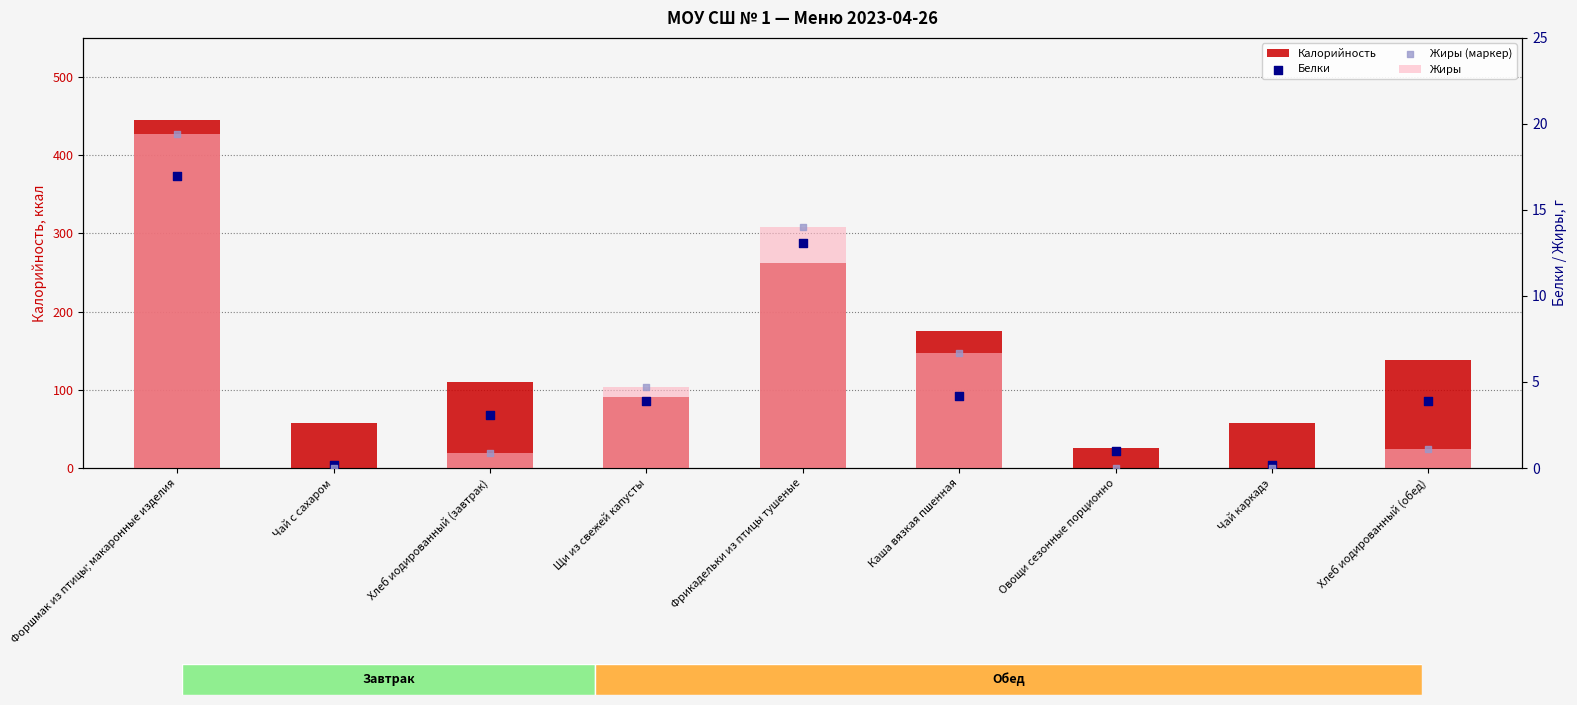

What are all the series names shown in the legend?

Калорийность, Жиры, Белки, Жиры (маркер)